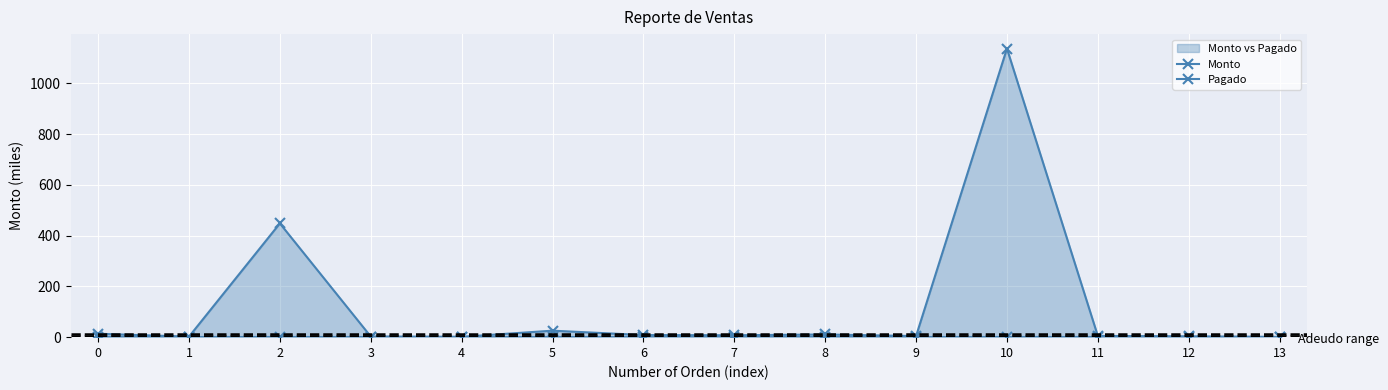

How many data points in Monto are above 7?

7